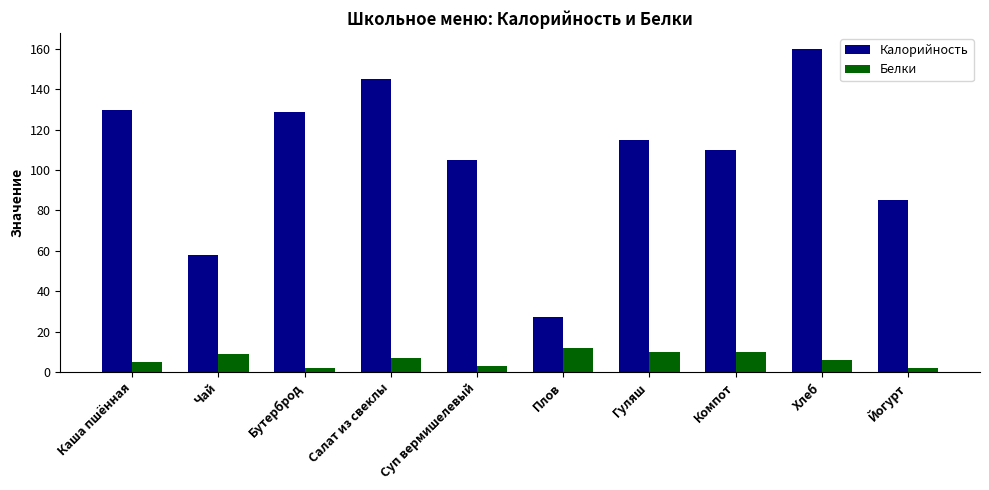

Which label corresponds to the largest value in the chart?

Хлеб